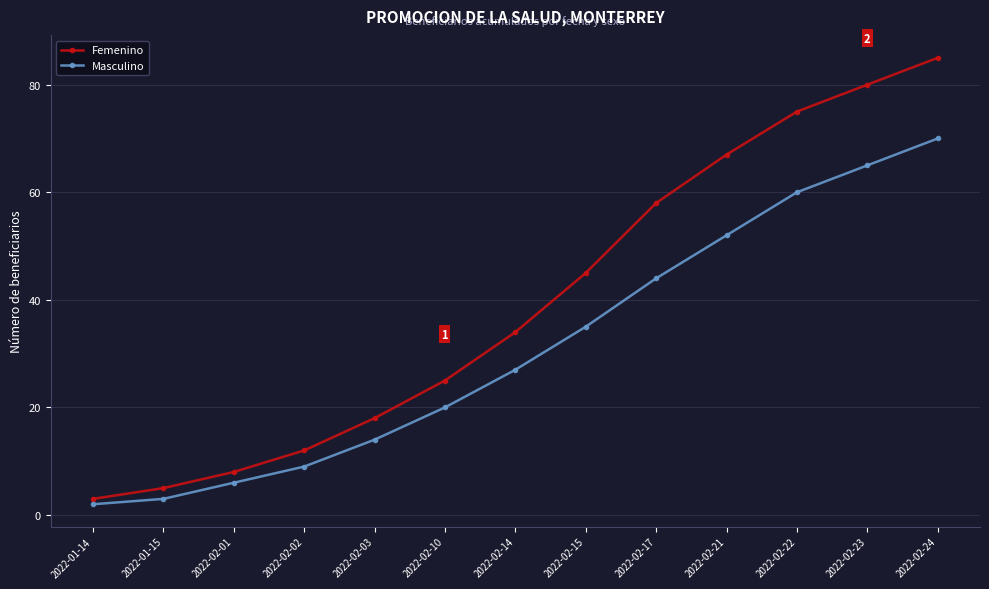

The Femenino series shows 18 at 2022-02-03. True or false?

True